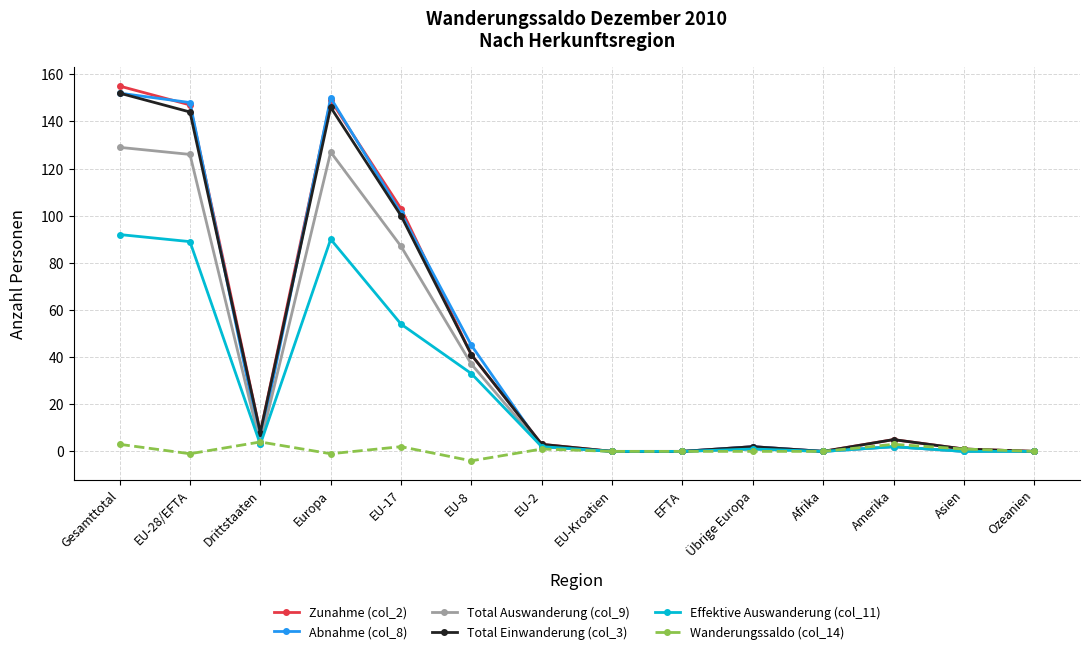

What is the average value of the Wanderungssaldo (col_14) series?

1